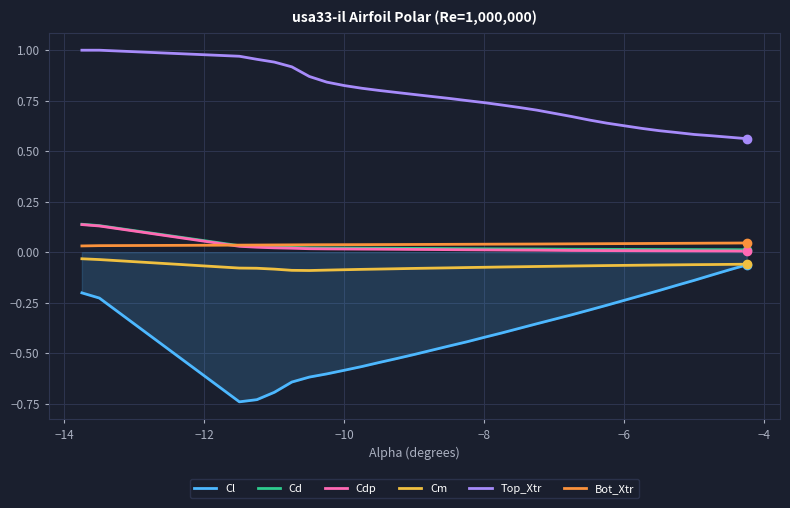

Which series has the widest spread of values?

Cl